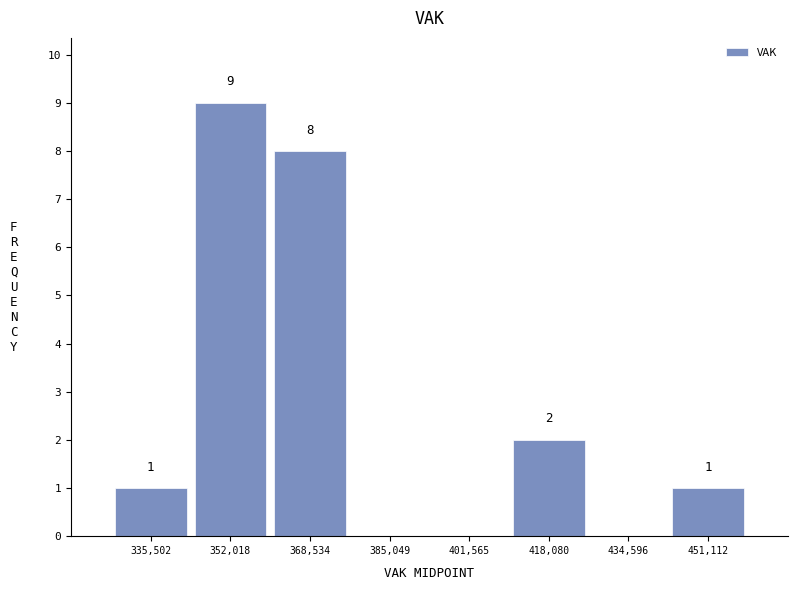

Over which range of the x-axis is the bar tallest?

344000 to 360000